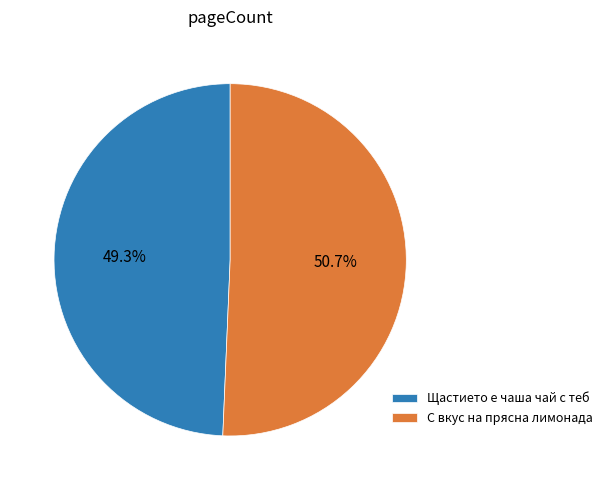

To the nearest percent, what is the difference between the С вкус на прясна лимонада and Щастието е чаша чай с теб slice percentages?

1%